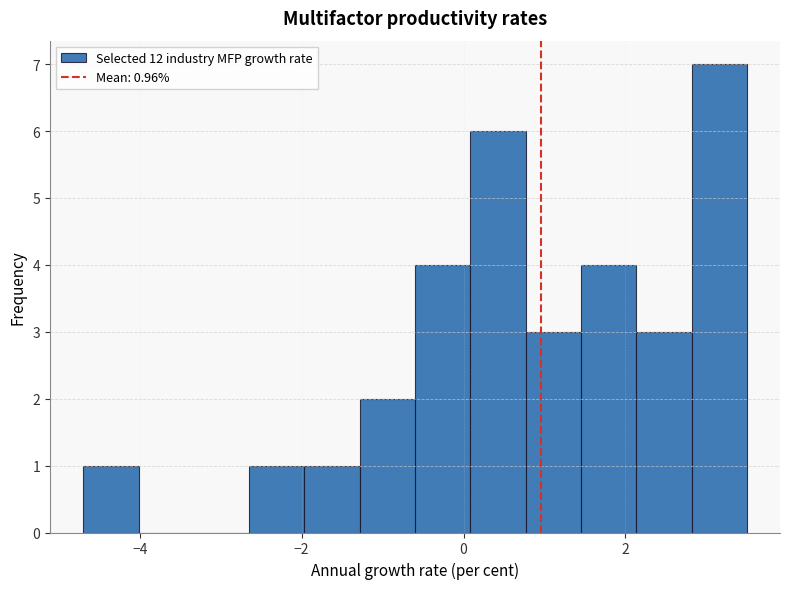

Read against the x-axis, roughly where is the centre of the tallest bar?

3.2